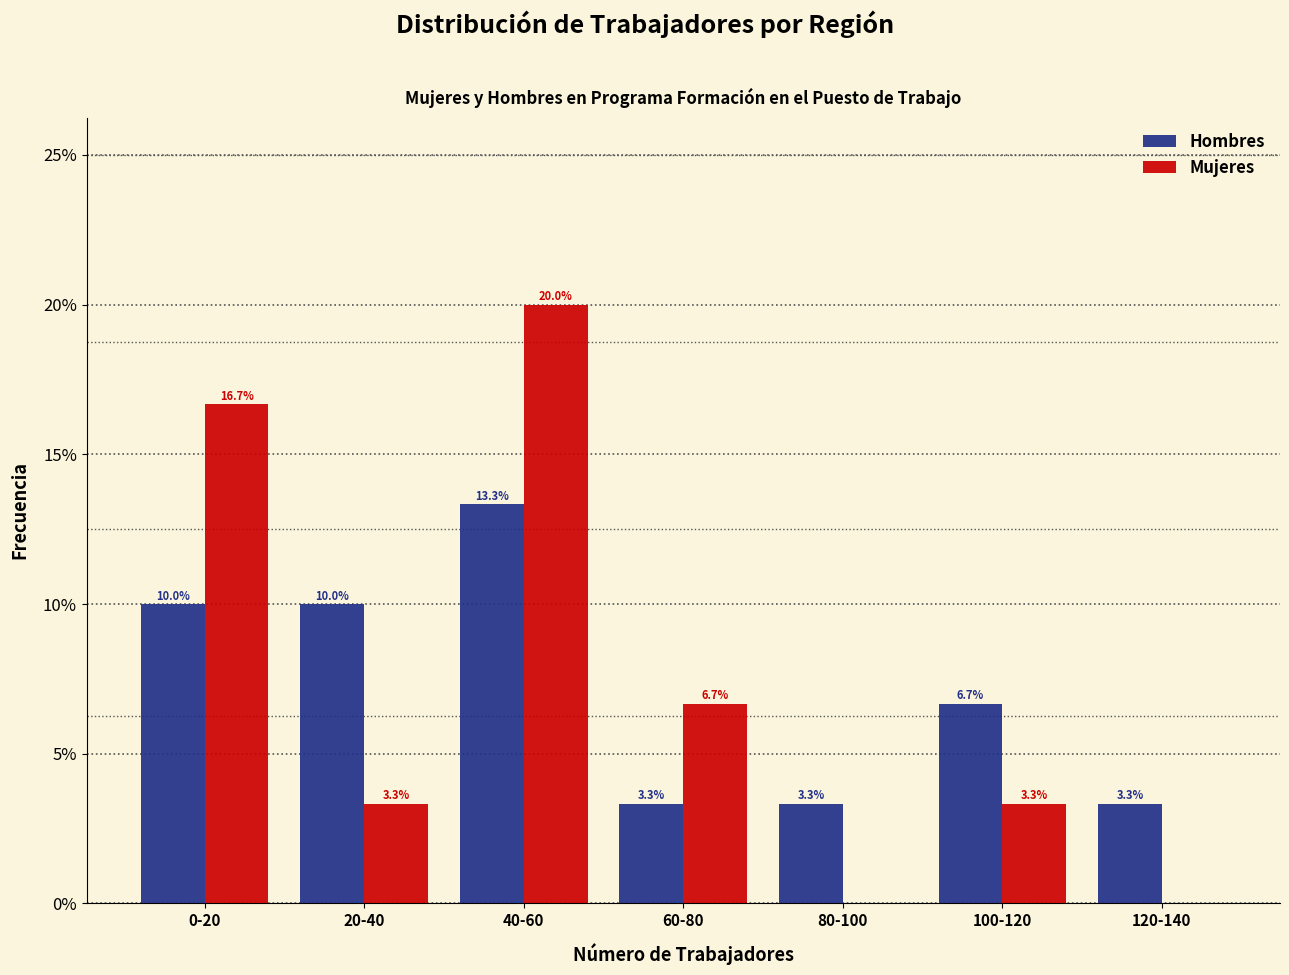

Reading right to left, what are all the values shown in this chart?

Hombres: 120-140=3.3	100-120=6.7	80-100=3.3	60-80=3.3	40-60=13.3	20-40=10.0	0-20=10.0
Mujeres: 120-140=0.0	100-120=3.3	80-100=0.0	60-80=6.7	40-60=20.0	20-40=3.3	0-20=16.7